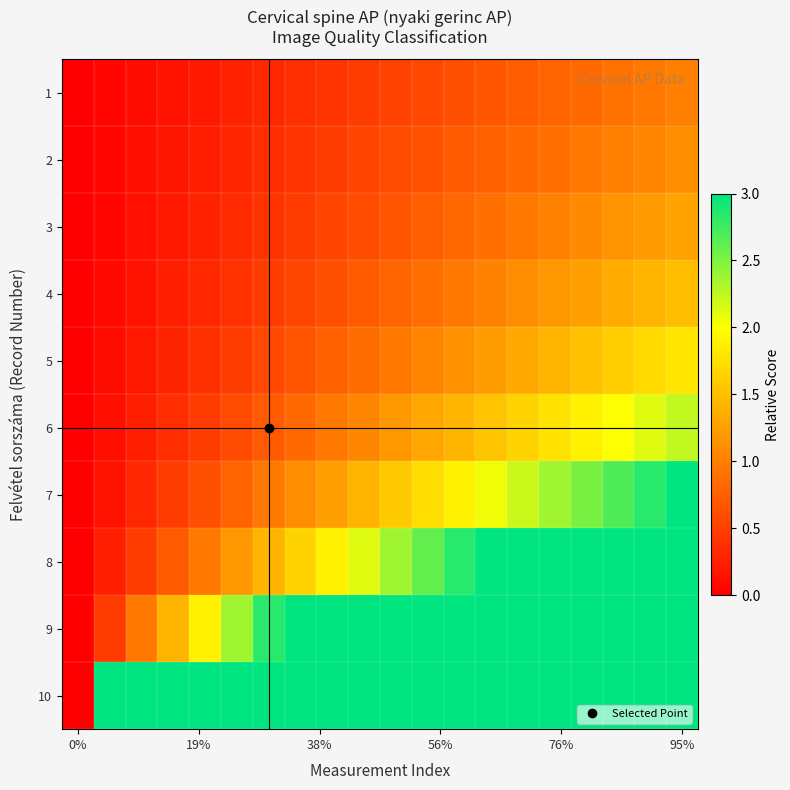

Which series has the largest range (max minus min)?

10